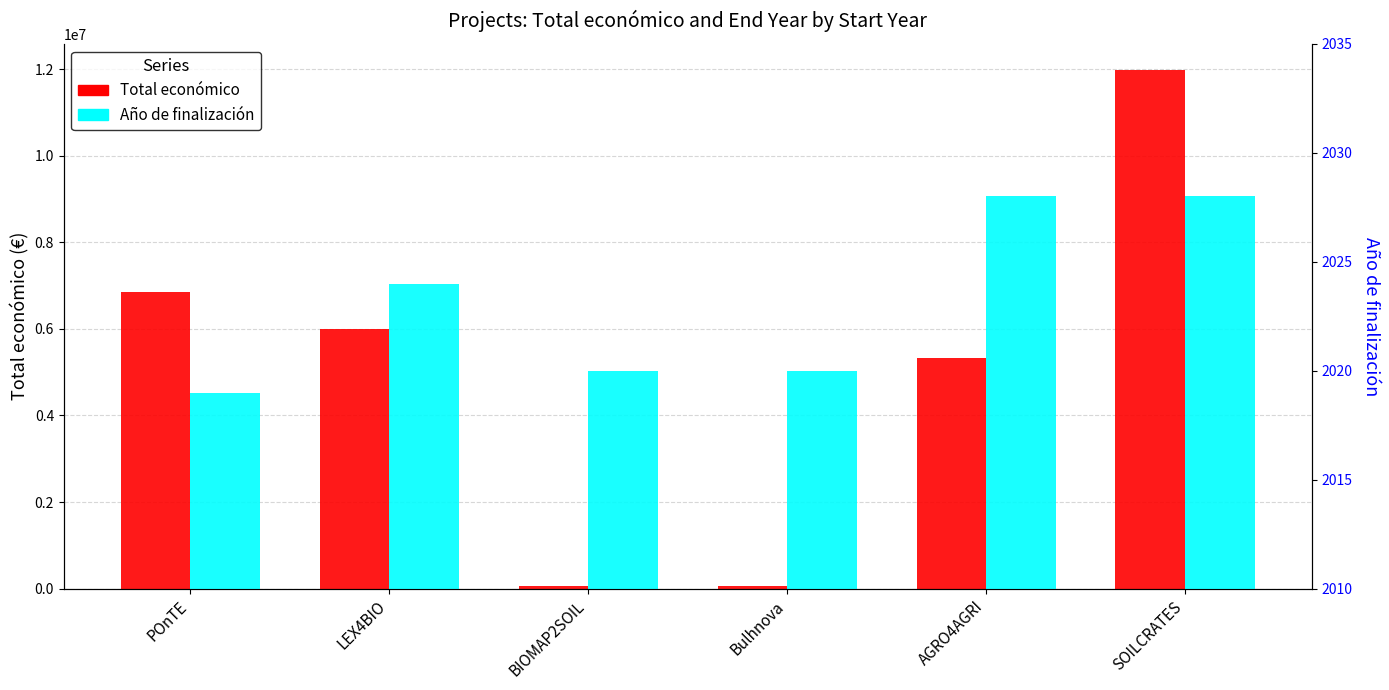

Where does the Año de finalización series first go above 2024?

AGRO4AGRI